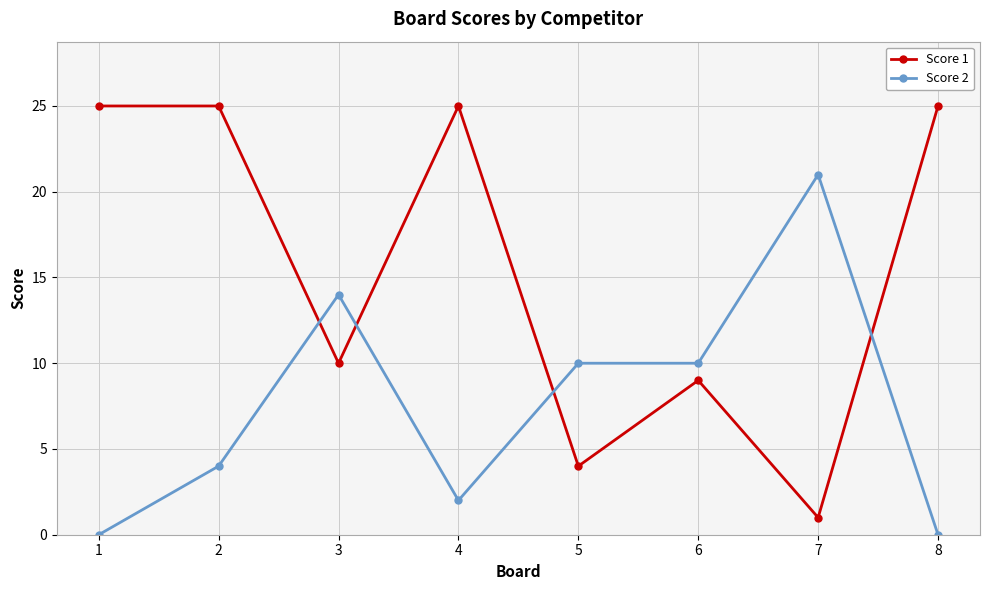

True or false: Score 1 has more than 0 points higher than both neighbors.

True